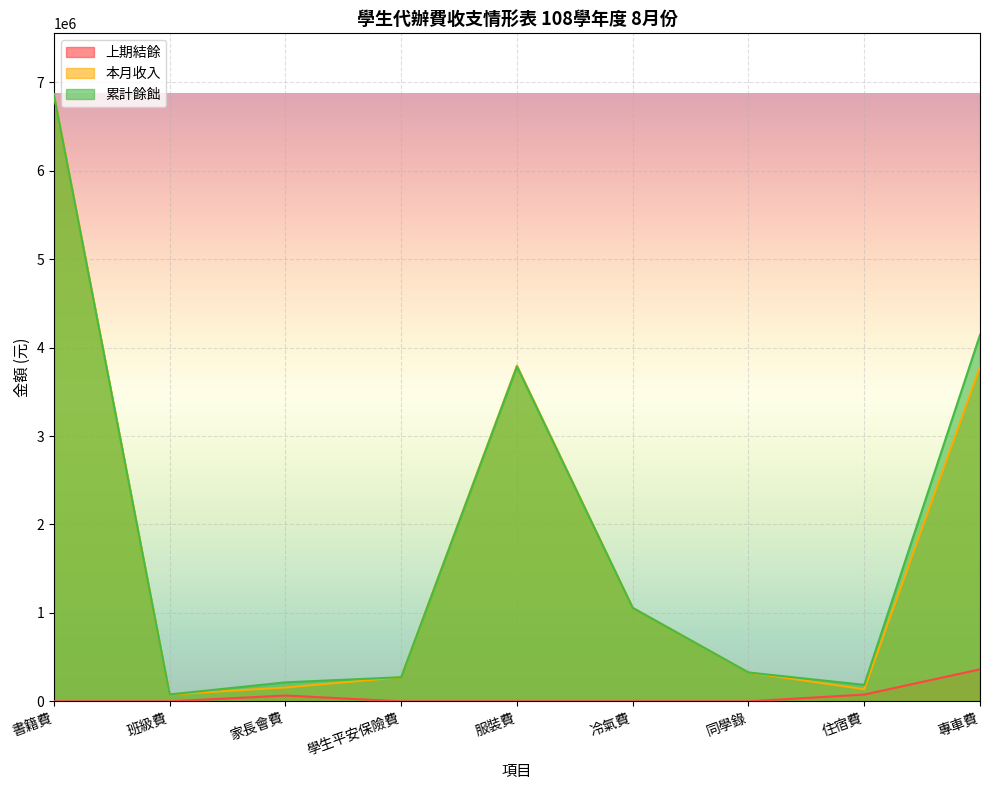

Is the value of 本月收入 at 住宿費 greater than the value of 累計餘飿 at 住宿費?

No